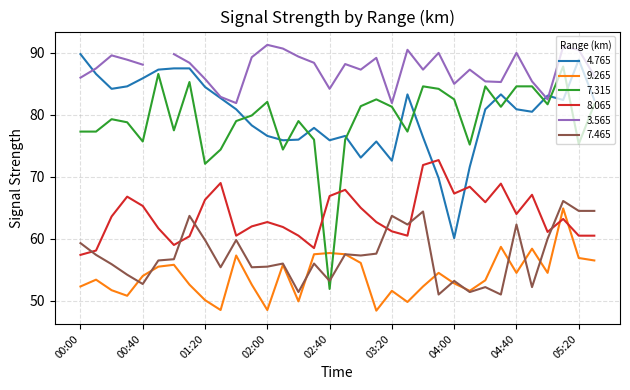

True or false: 4.765 has more than 1 interior local peaks.

True